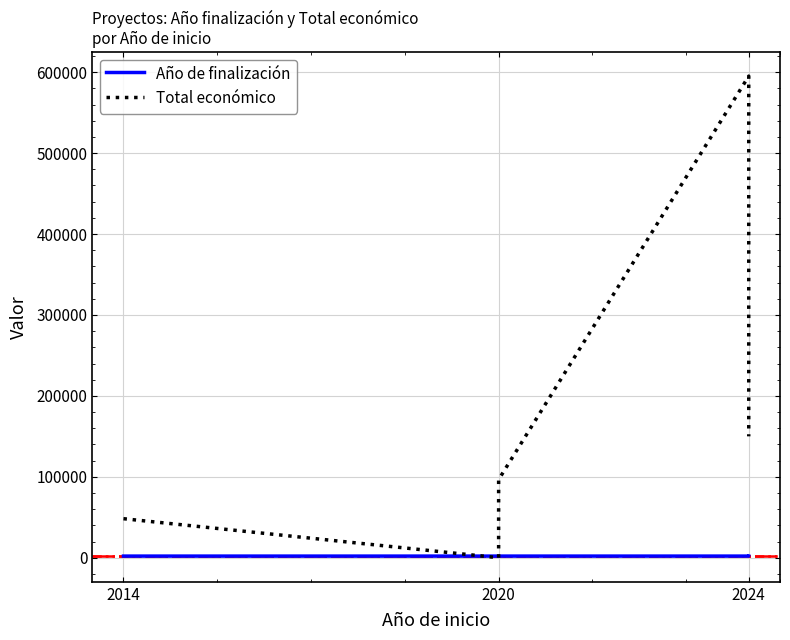

What is the difference between the highest and lowest values at 2020?

2022